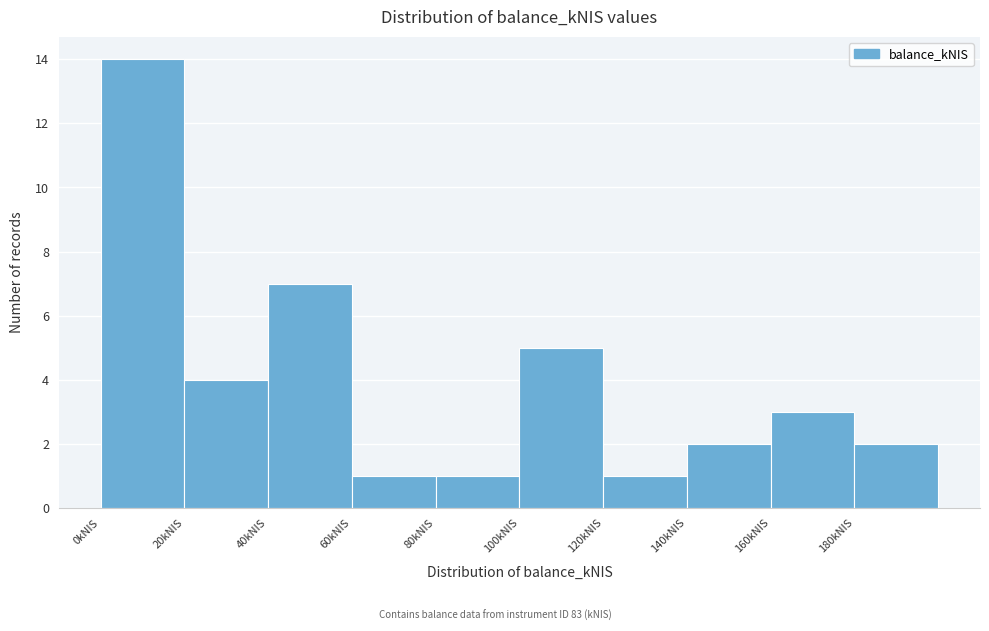

Which range on the x-axis has the tallest bar?

0 to 20